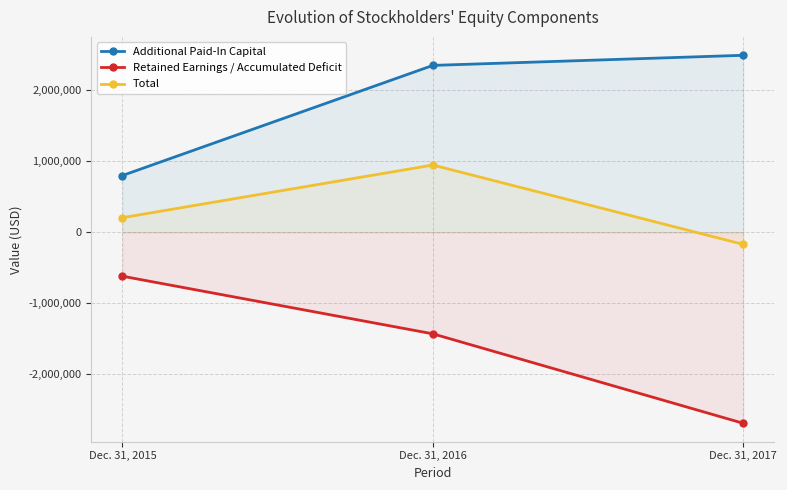

Which series has the widest spread of values?

Retained Earnings / Accumulated Deficit